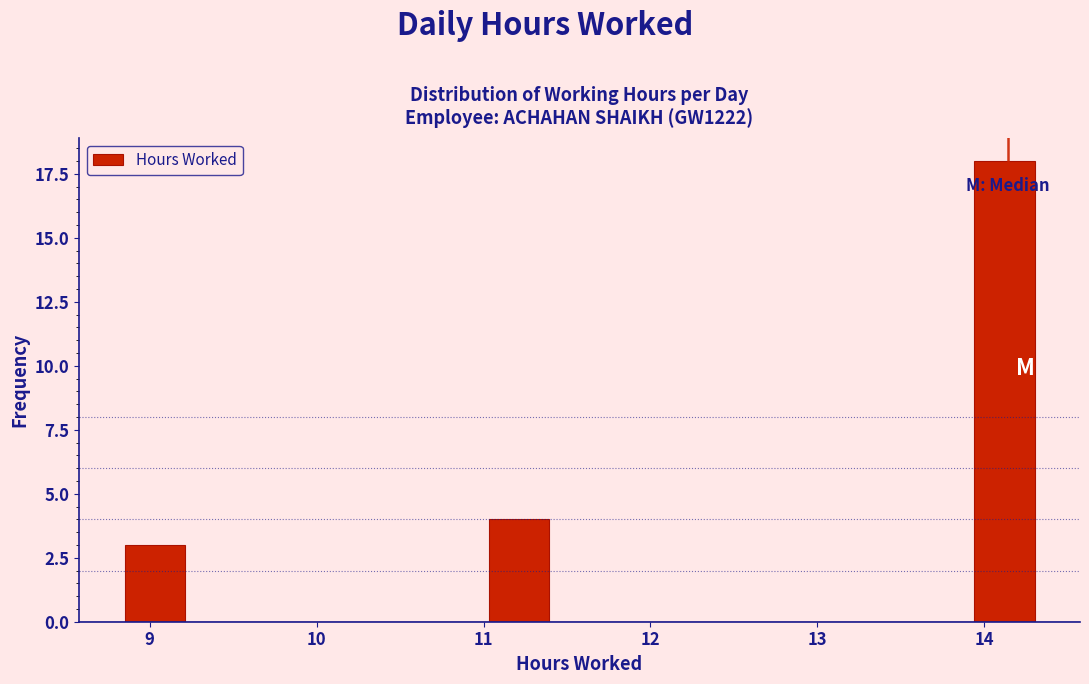

Read against the x-axis, roughly where is the centre of the tallest bar?

14.1